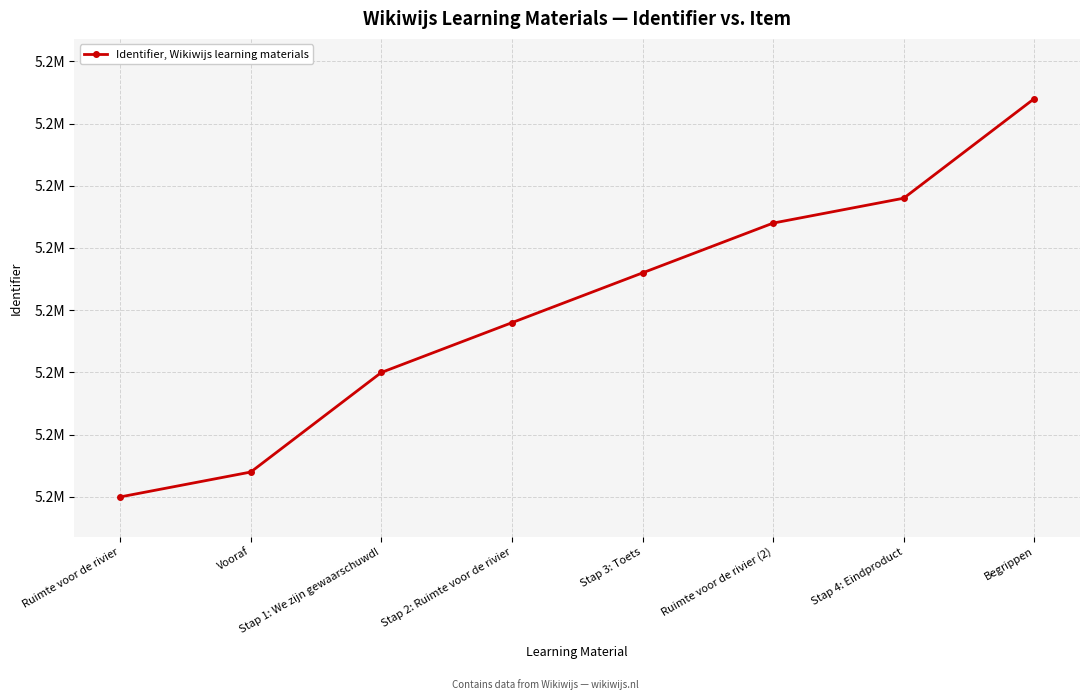

Reading right to left, extract all data points from this chart.

5175566	5175562	5175561	5175559	5175557	5175555	5175551	5175550